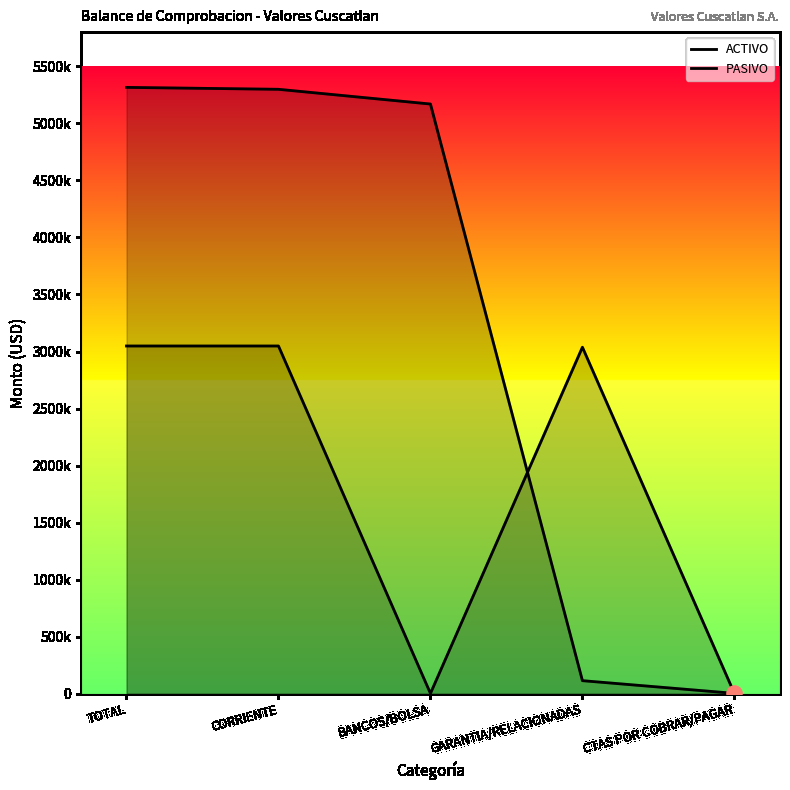

Which series reaches the maximum Y coordinate?

ACTIVO